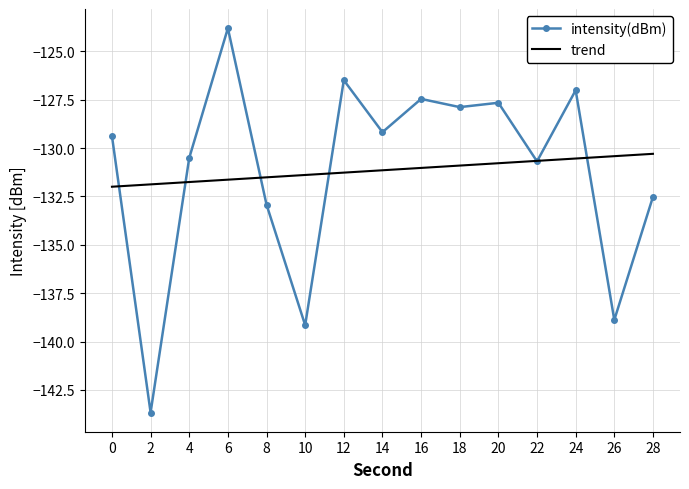

Is it true that trend equals -29.0 at 10?

False